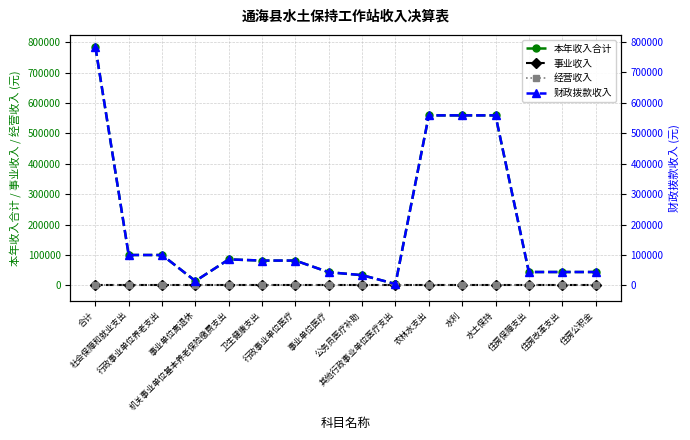

At 公务员医疗补助, list the series in order from largest to smallest.

本年收入合计, 财政拨款收入, 事业收入, 经营收入